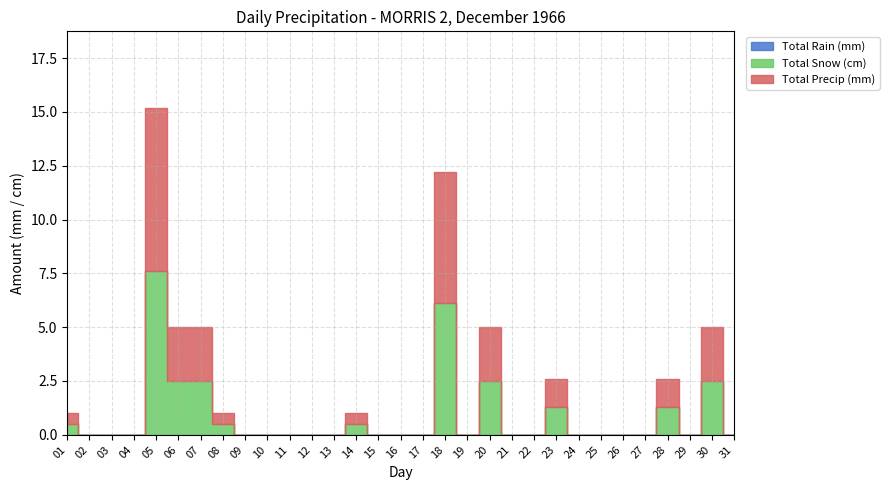

True or false: Total Precip (mm) and Total Rain (mm) intersect in this chart.

False